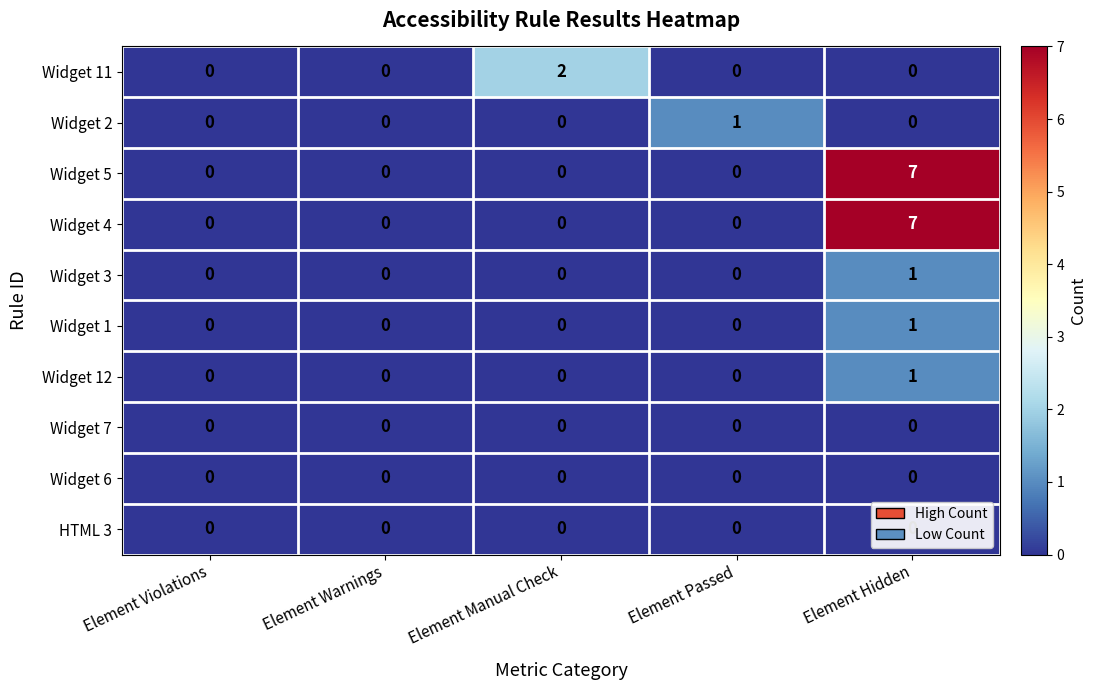

Between Element Manual Check and Element Passed, which series saw the biggest shift?

Widget 11